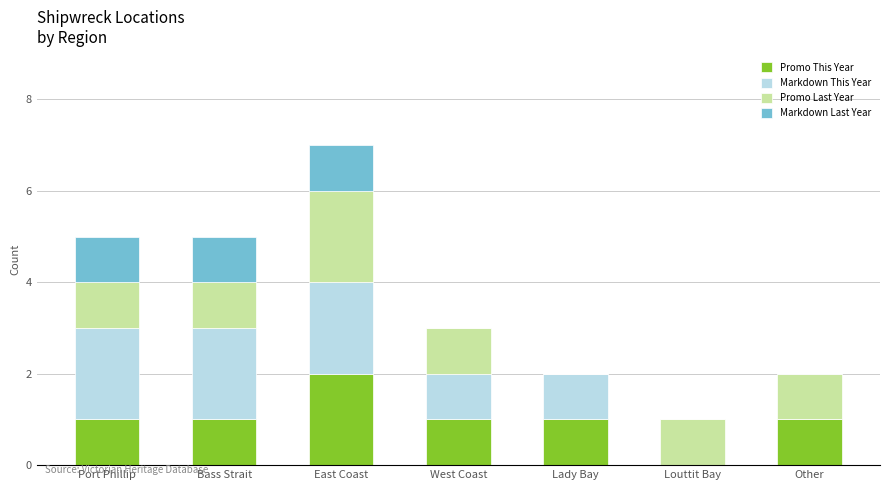

The value of Promo This Year at Louttit Bay is 0. True or false?

True